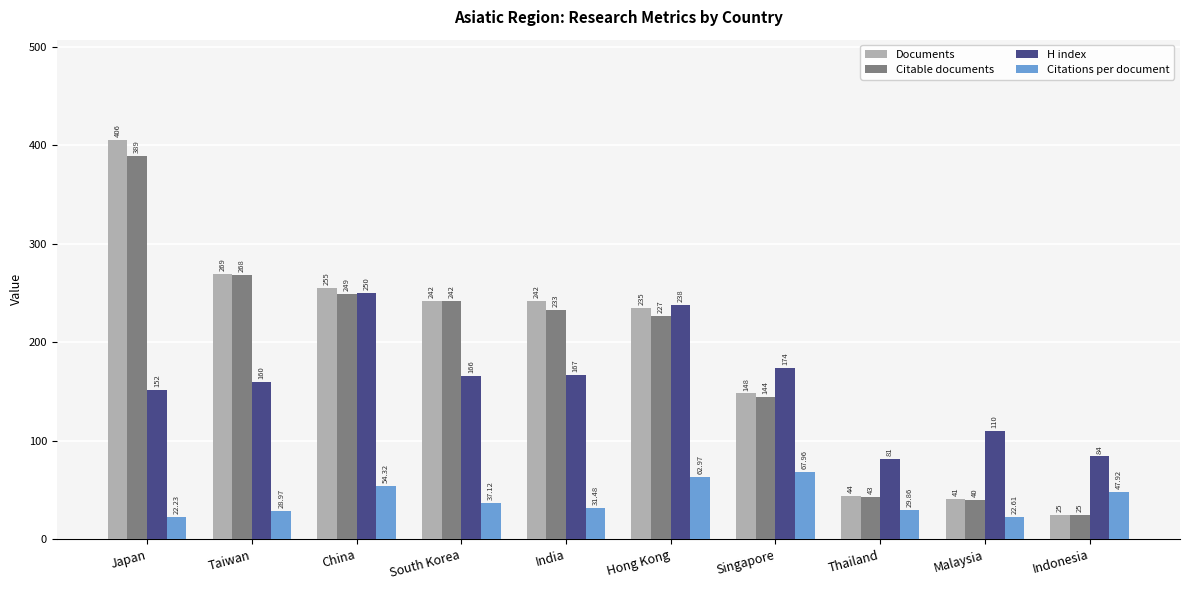

What are all the series names shown in the legend?

Documents, Citable documents, H index, Citations per document